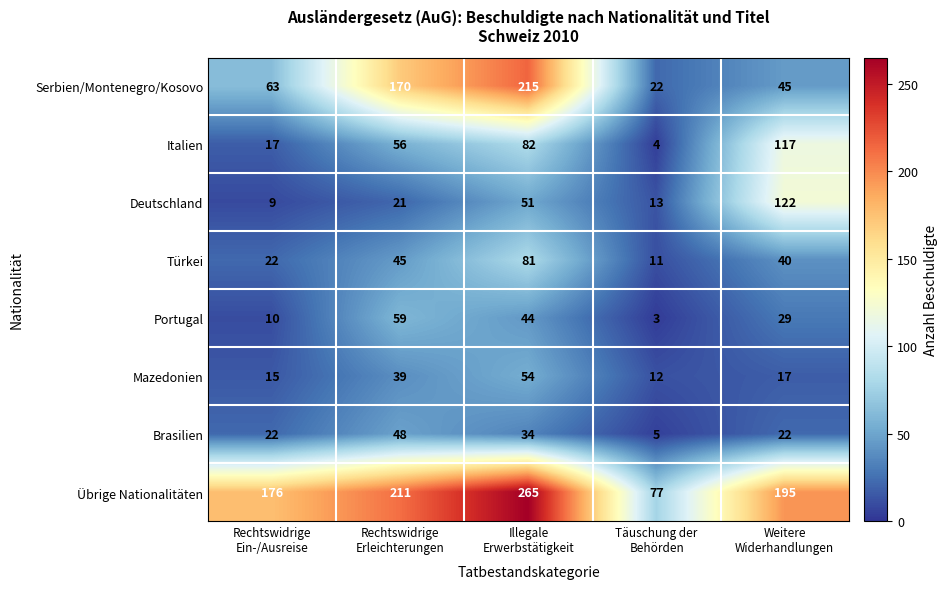

How many Brasilien values are between 22 and 34?

3